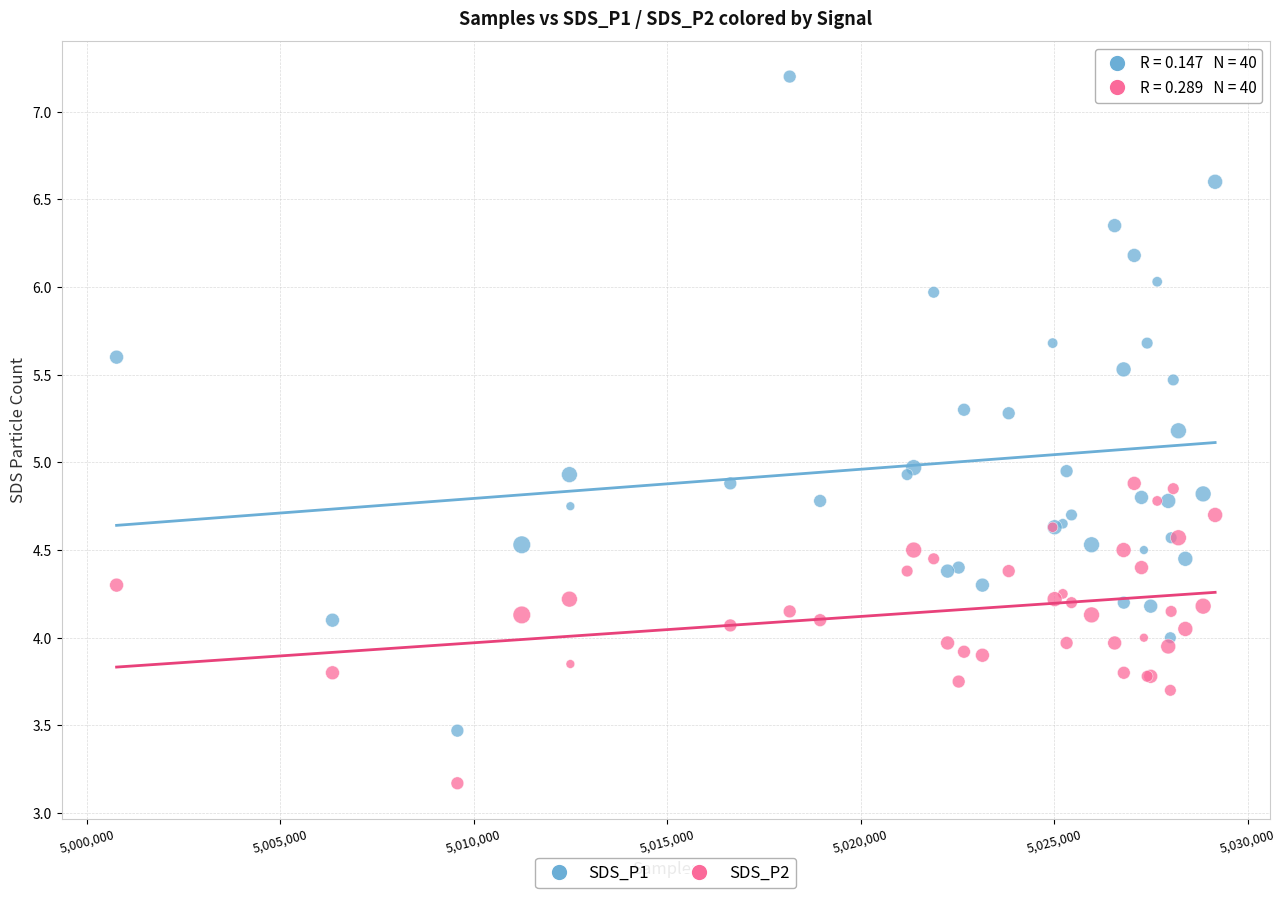

Which series contains the lowest Y value?

SDS_P2